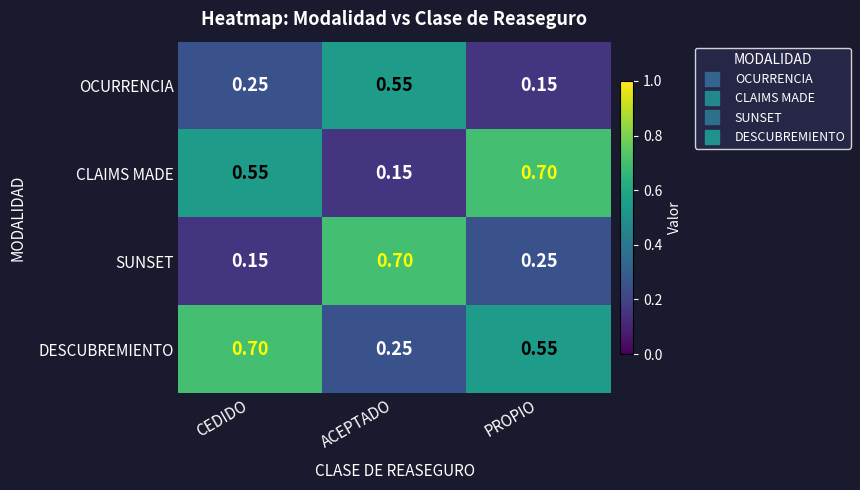

At which label does CLAIMS MADE reach its minimum?

ACEPTADO